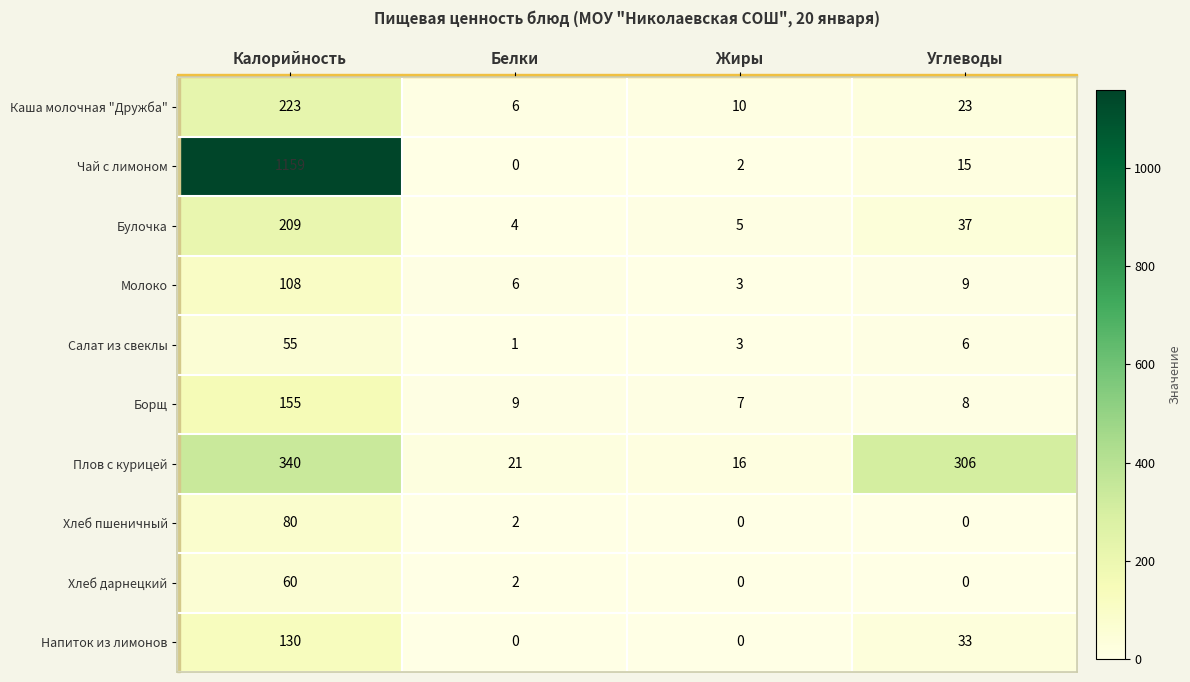

What is the total value across all series at Жиры?

46